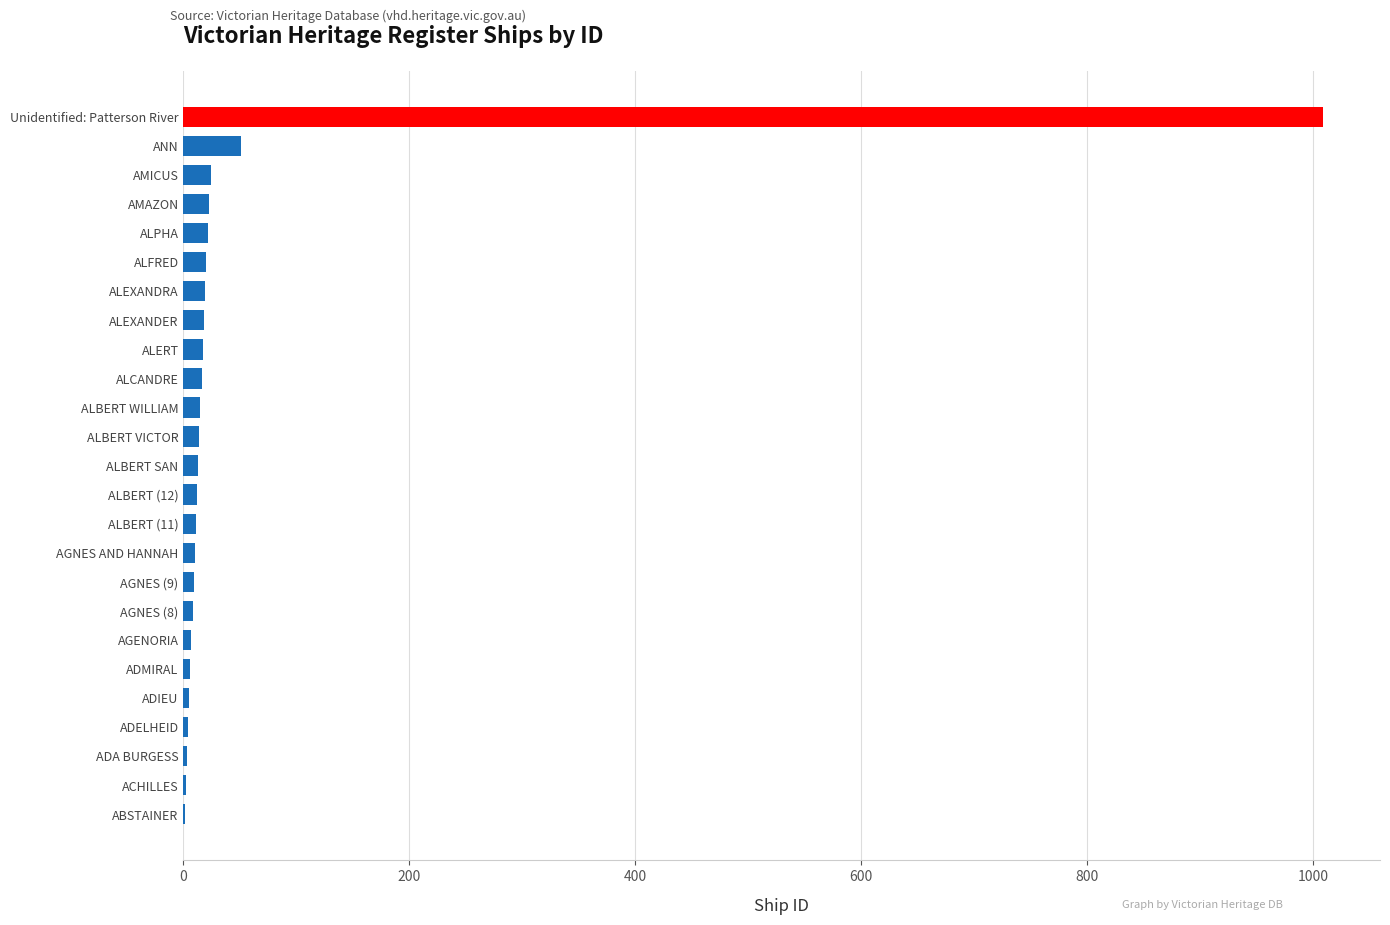

At which label is the value closest to 505?

ANN